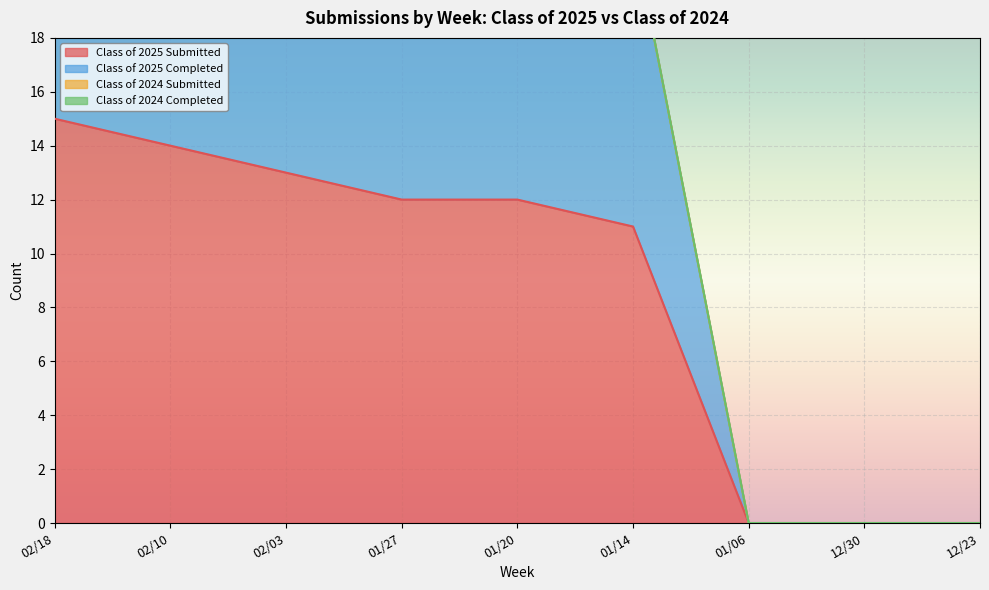

What is the difference between the maximum and second lowest values in the Class of 2025 Completed series?

30